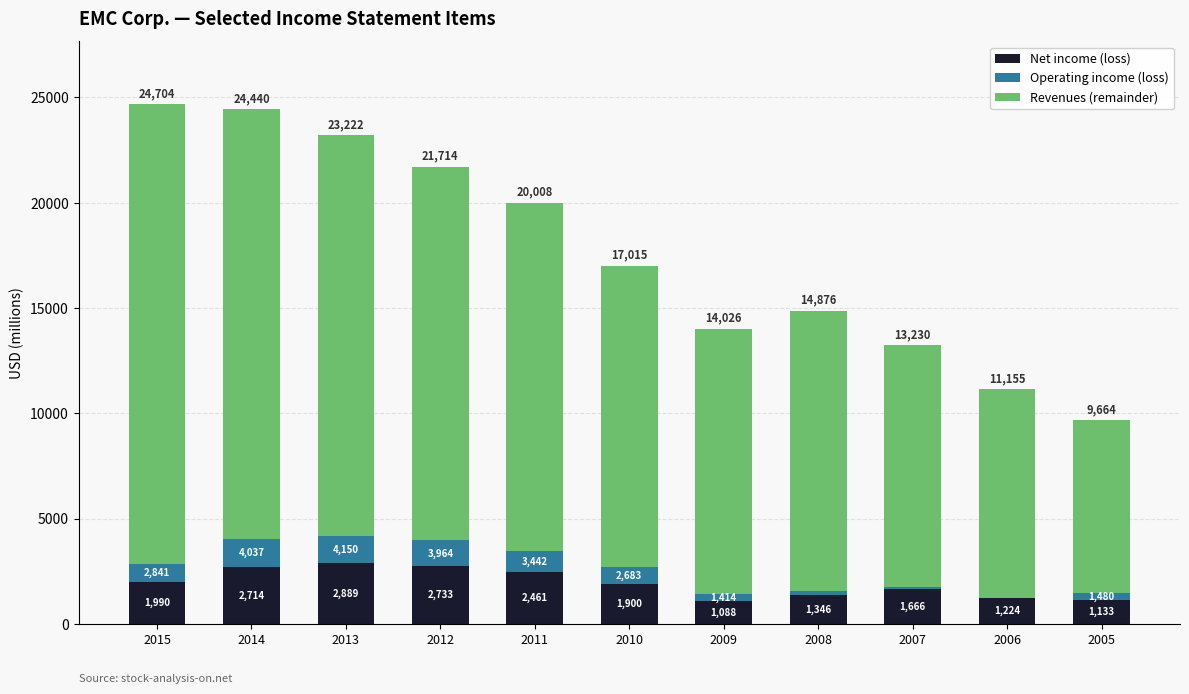

How many groups of bars are there?

11